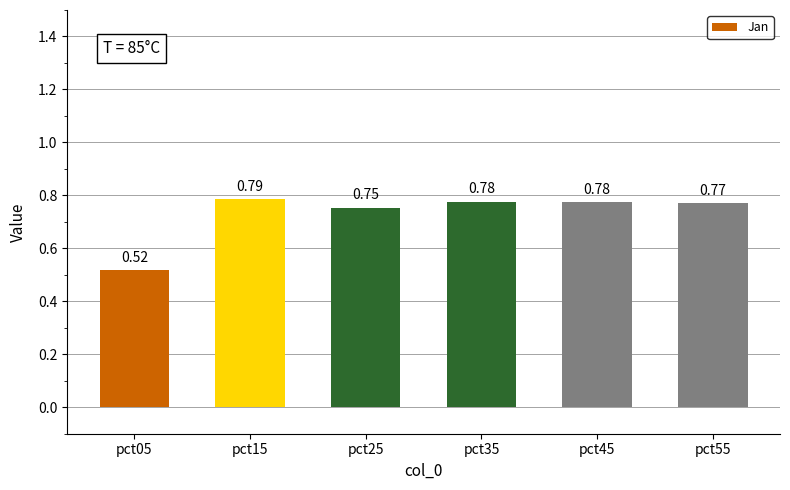

Which category has the highest value across all series?

pct15